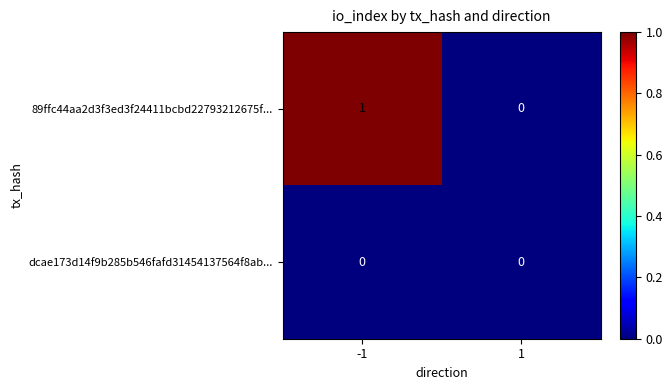

At which category does the chart reach its peak across all series?

-1